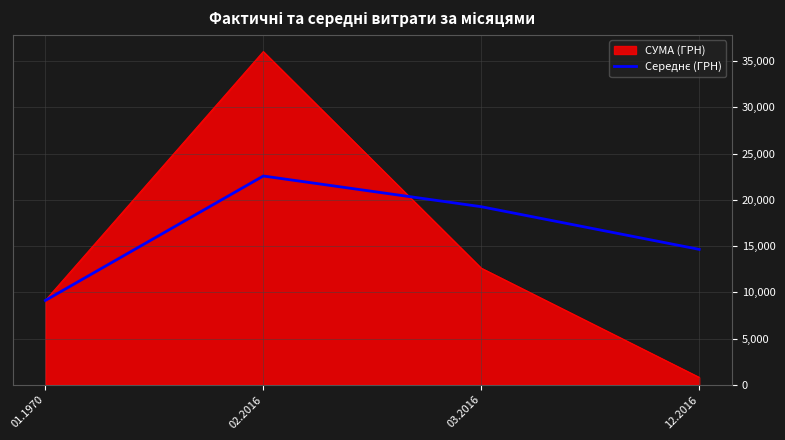

What is the total value across all series at 02.2016?

58624.8